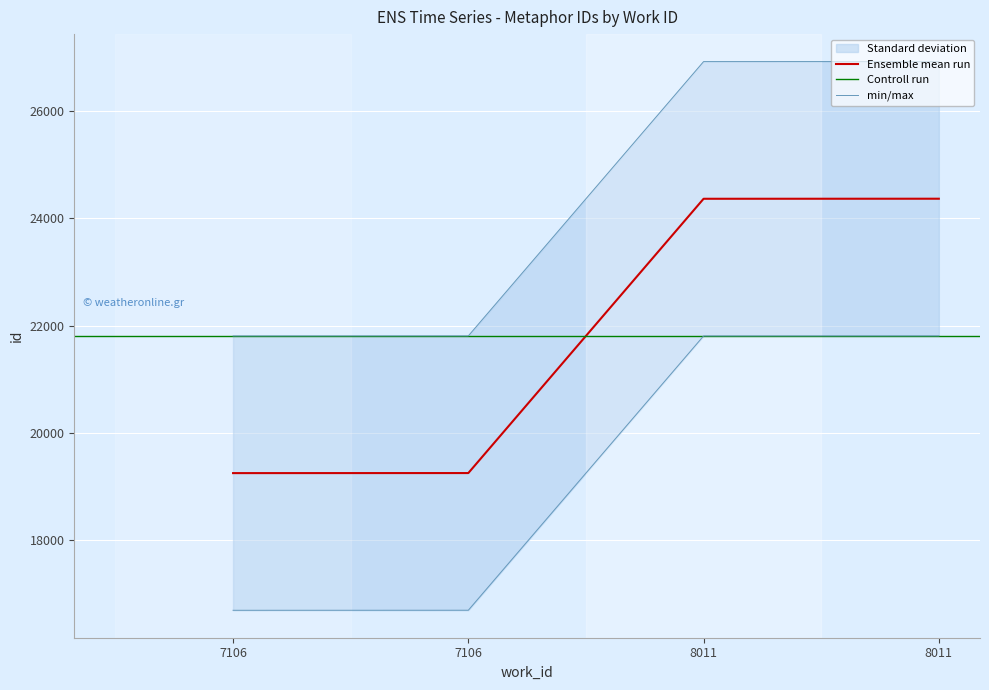

True or false: the data shows 19250 at 7106.

True